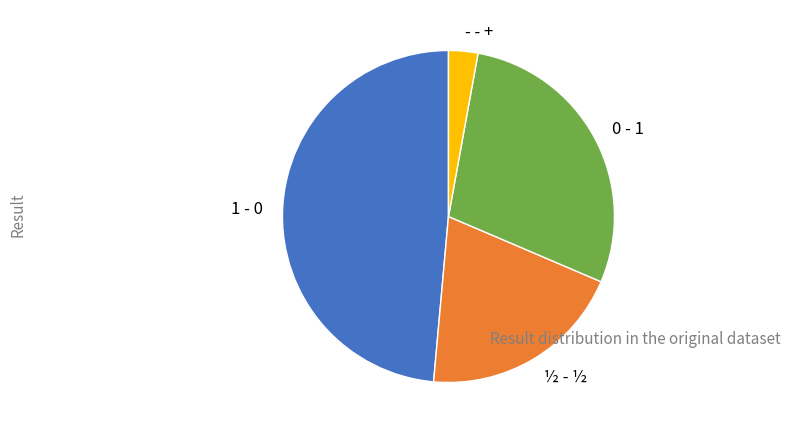

Does any single category account for the majority?

No